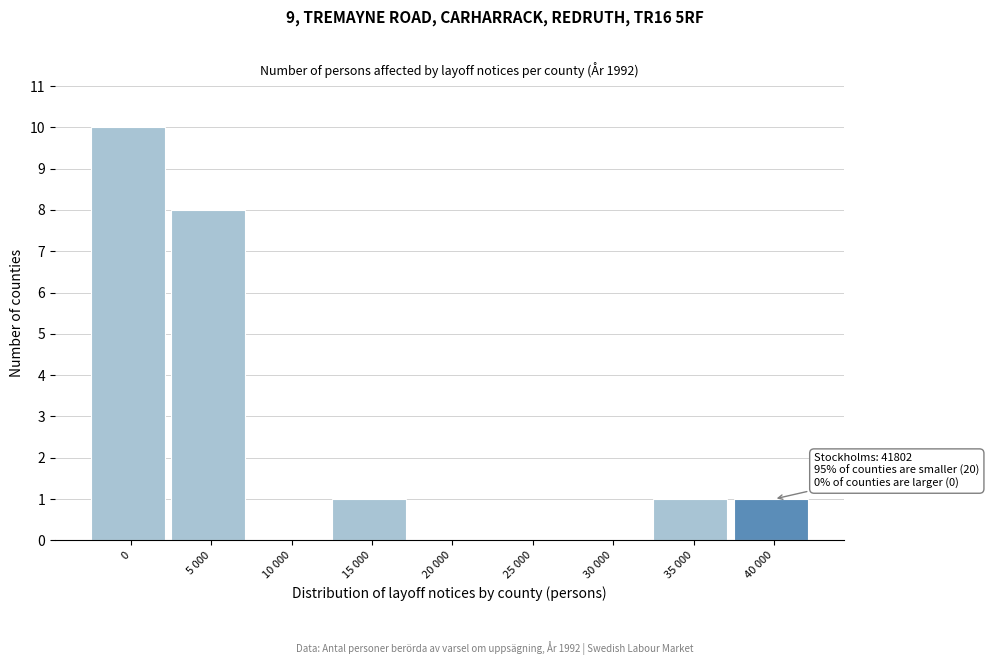

Reading left to right, list all the values displayed in this chart.

0=10	5 000=8	10 000=0	15 000=1	20 000=0	25 000=0	30 000=0	35 000=1	40 000=1